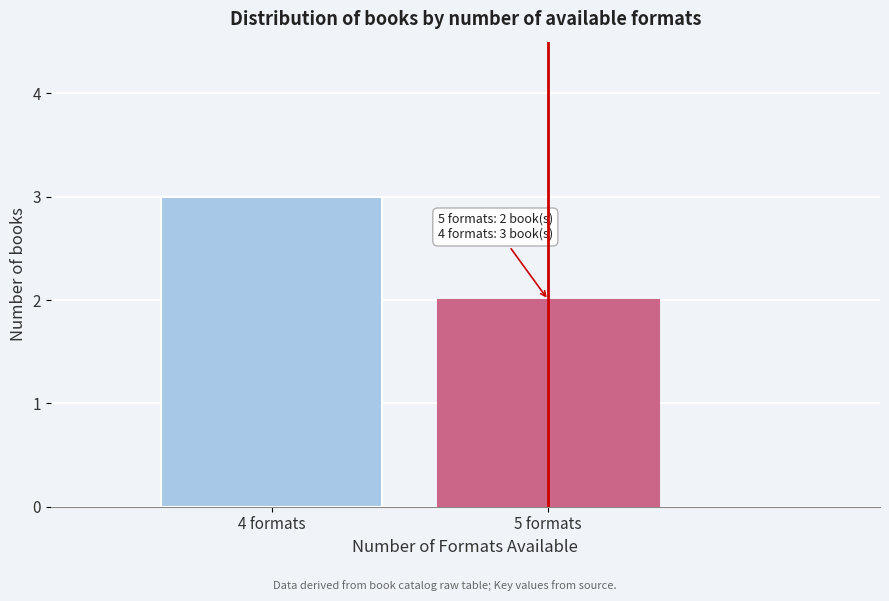

Reading left to right, transcribe all the data shown in this chart.

4 formats=3	5 formats=2